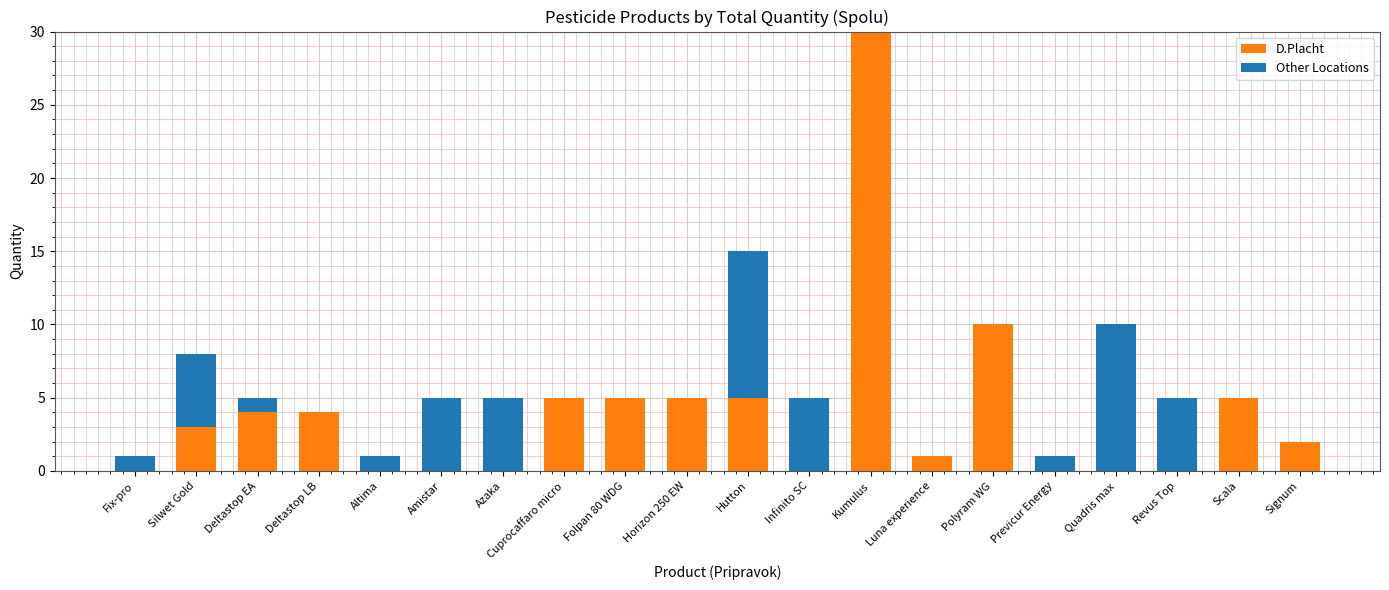

Which category has the highest value in the D.Placht series?

Kumulus